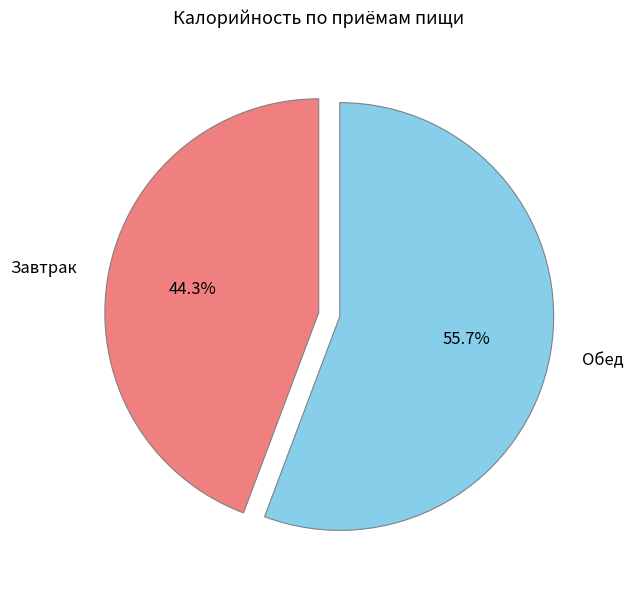

To the nearest percent, what is the difference between the largest and smallest slice percentages?

11%